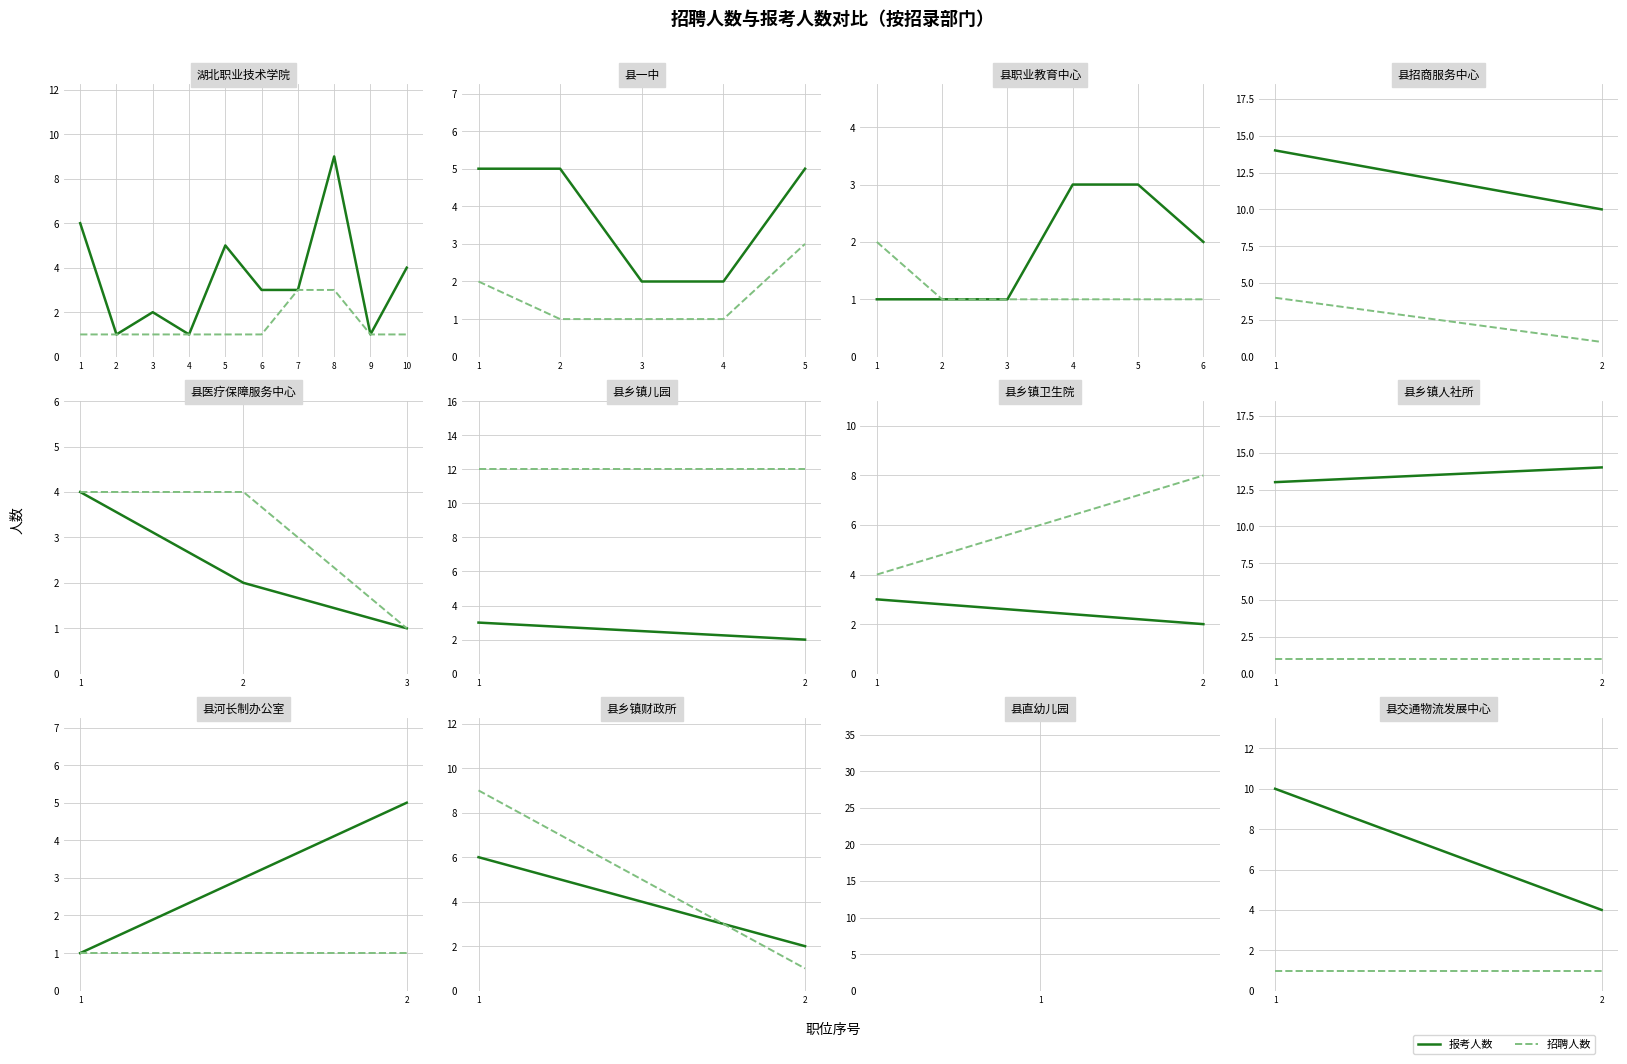

Between 1 and 2, which series saw the biggest shift?

报考人数